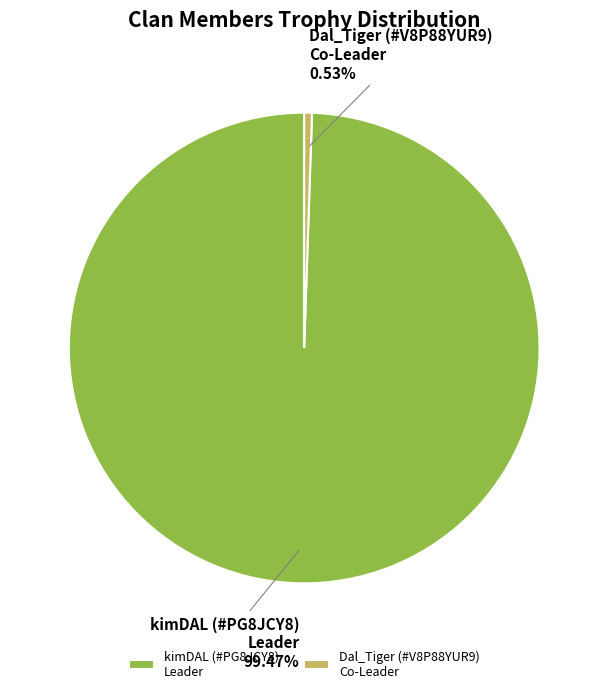

How many slices are in this pie chart?

2